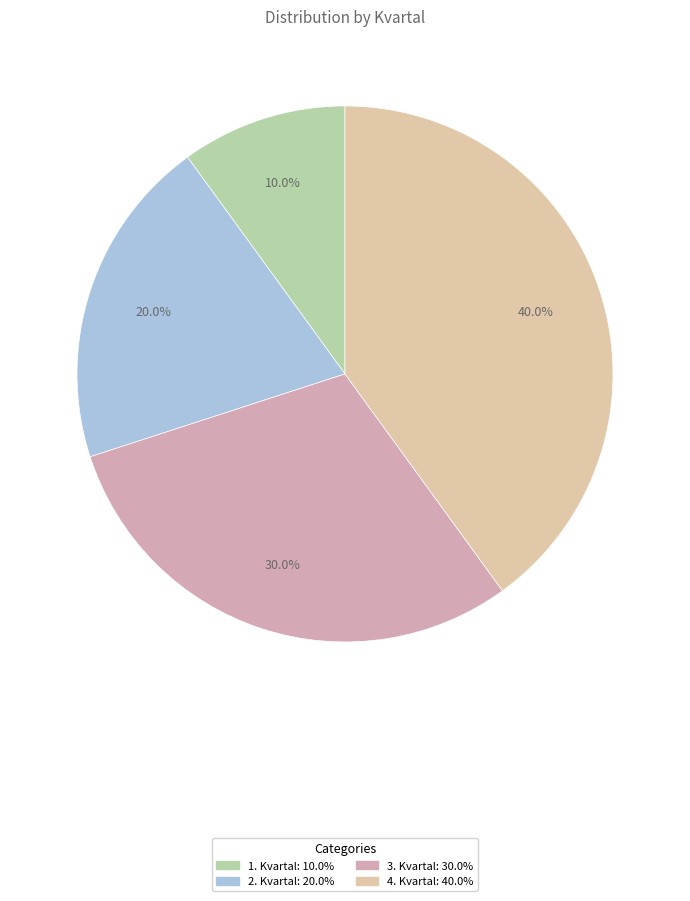

To the nearest percent, what is the difference between the largest and smallest slice percentages?

30%